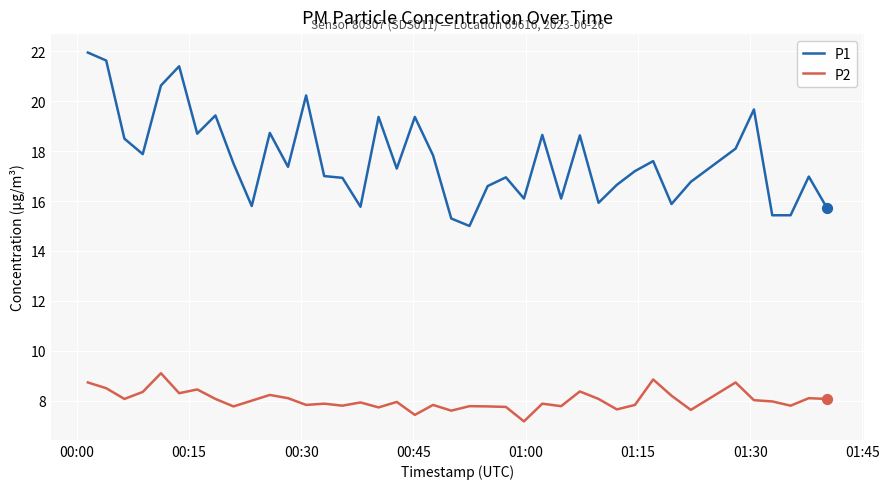

Which series has the largest total across all categories?

P1